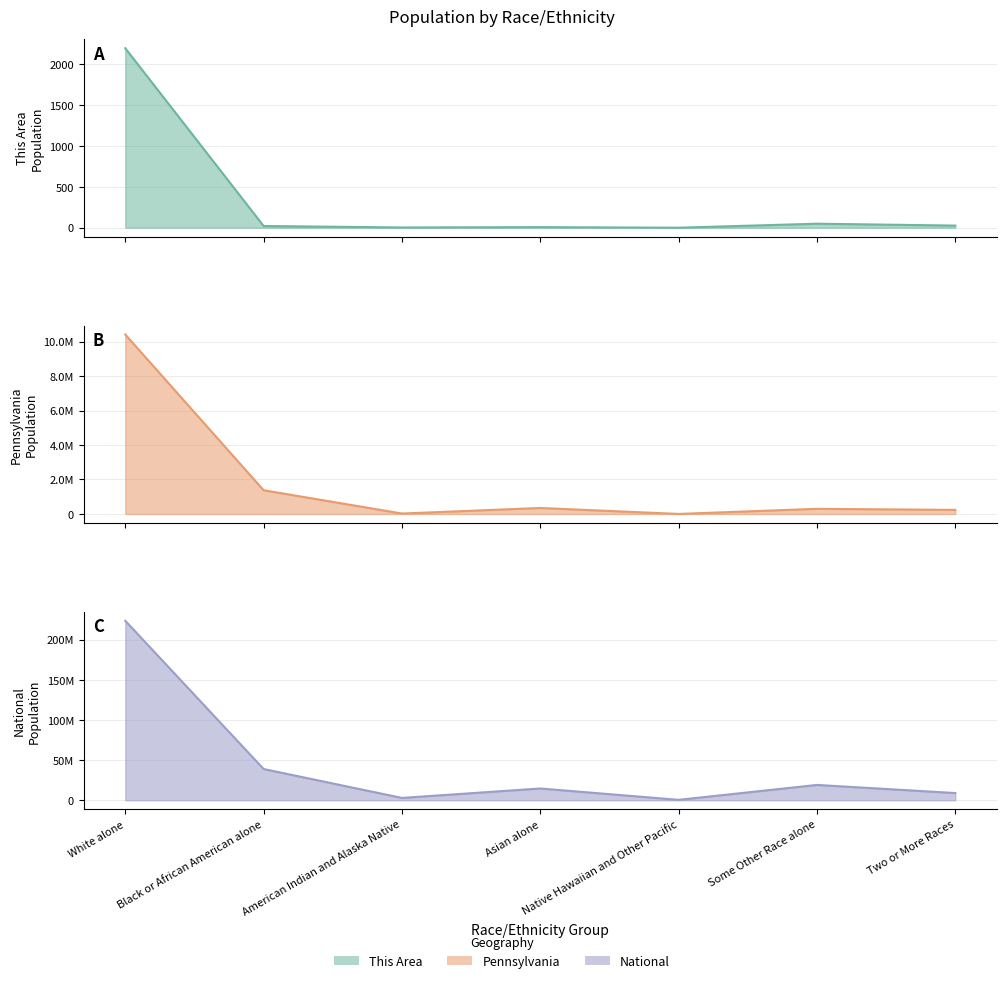

Reading left to right, extract all data points from this chart.

This Area: 2194	21	3	7	0	49	26
Pennsylvania: 10406288	1377689	26843	349088	3653	300983	237835
National: 223553265	38929319	2932248	14674252	540013	19107368	9009073